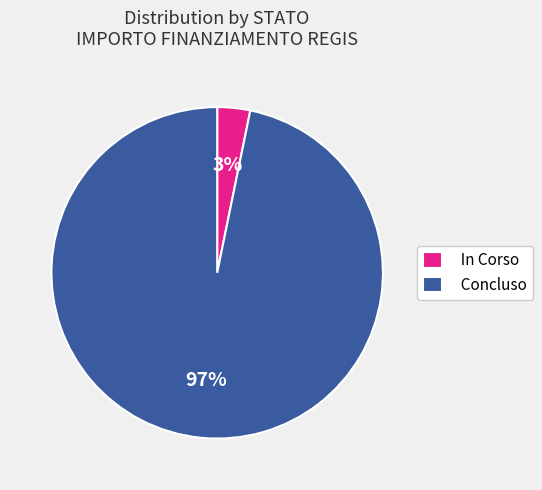

True or false: In Corso accounts for 3% of the total.

True